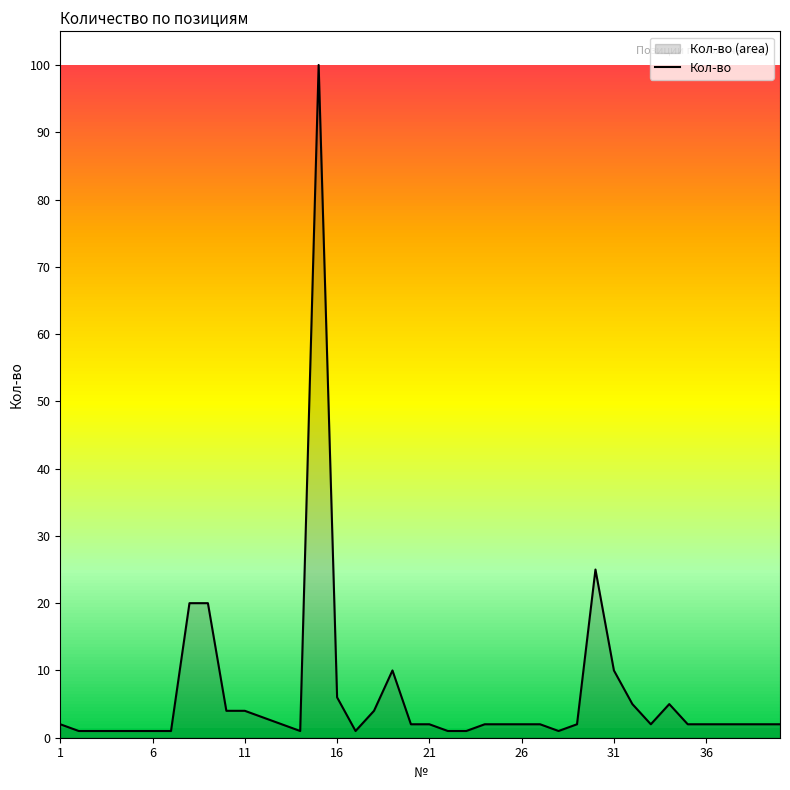

What is the sum of all values?

259